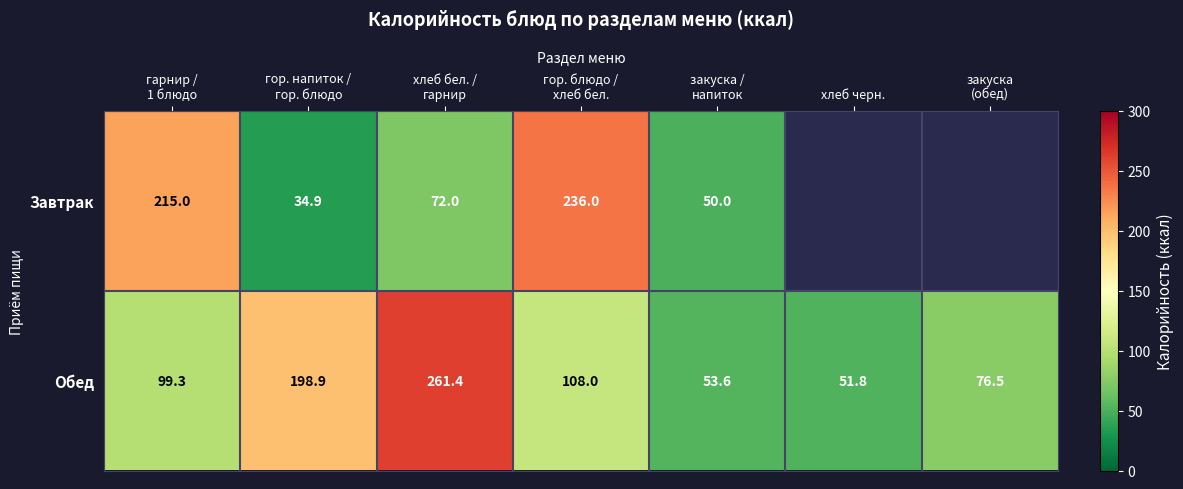

Is the value of Завтрак at закуска (обед) greater than the value of Обед at хлеб черн.?

No